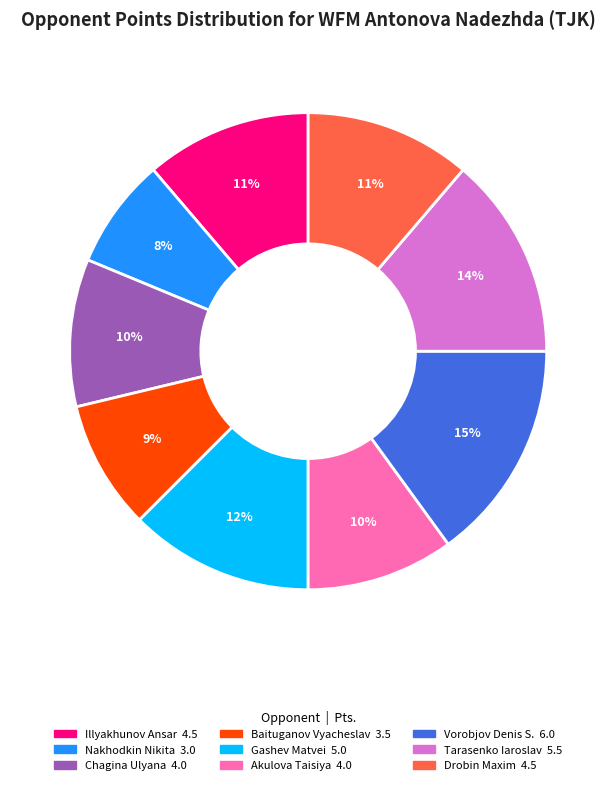

How many segments does this pie chart have?

9